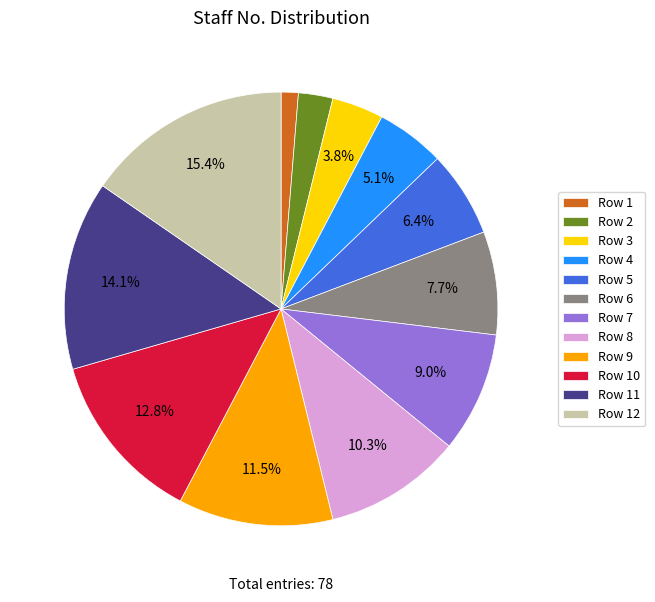

Is there a majority slice in this chart?

No